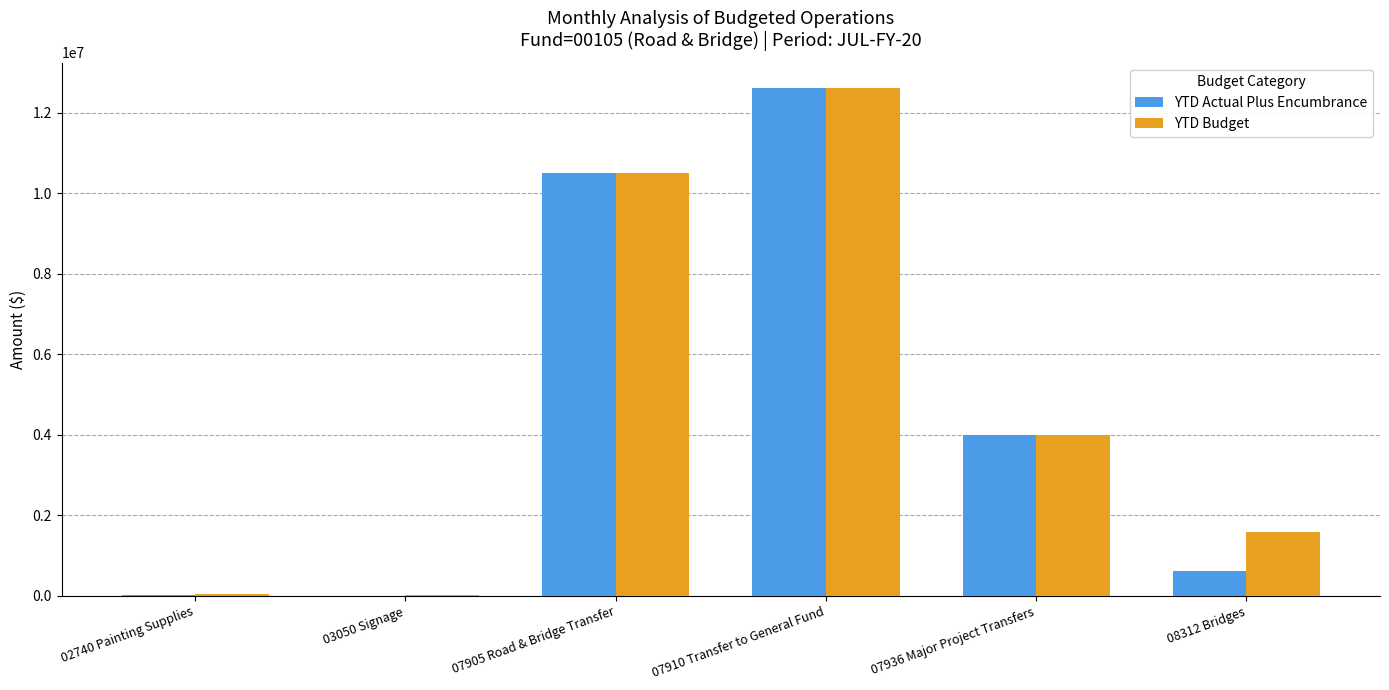

Which category has the highest value across all series?

07910 Transfer to General Fund